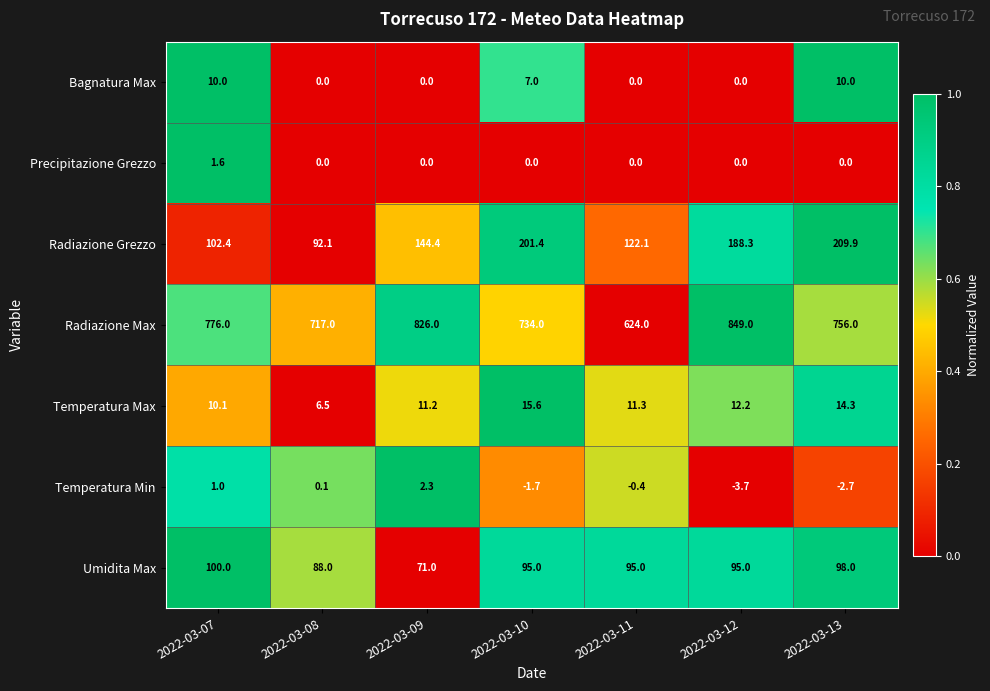

How many distinct data groups are displayed?

7